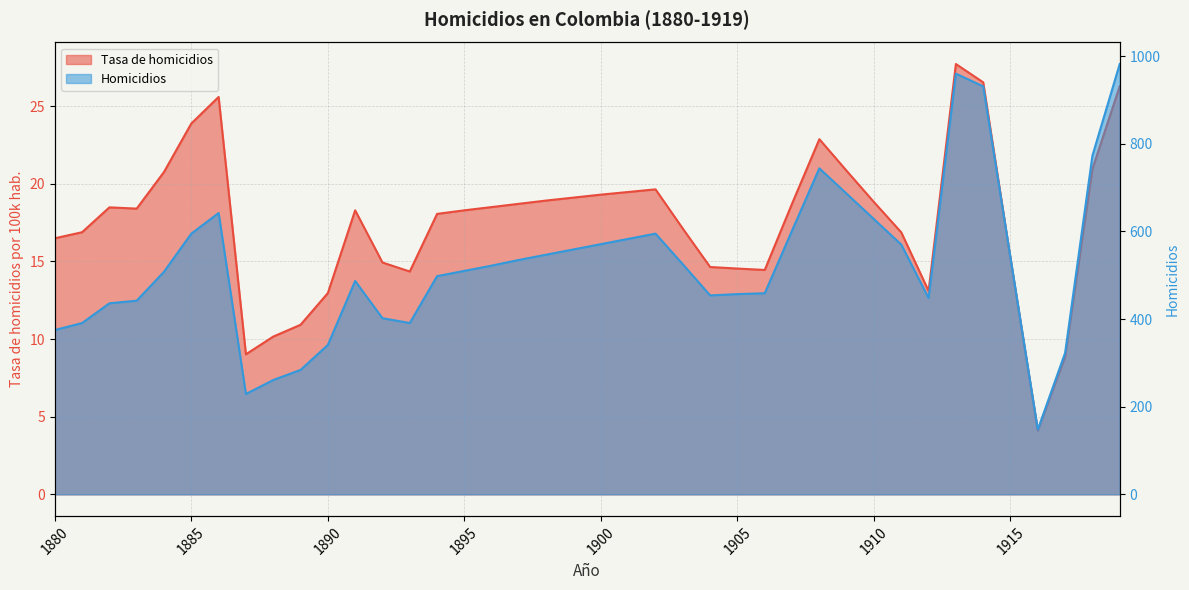

True or false: Homicidios and Tasa de homicidios cross at least once.

False